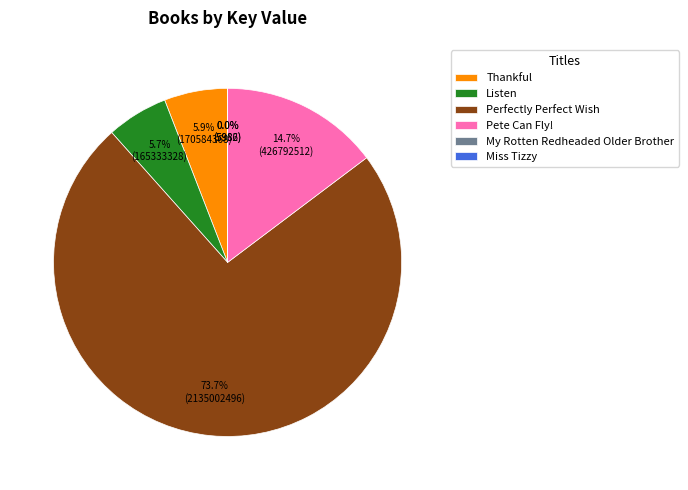

To the nearest percent, what portion does Thankful represent?

6%